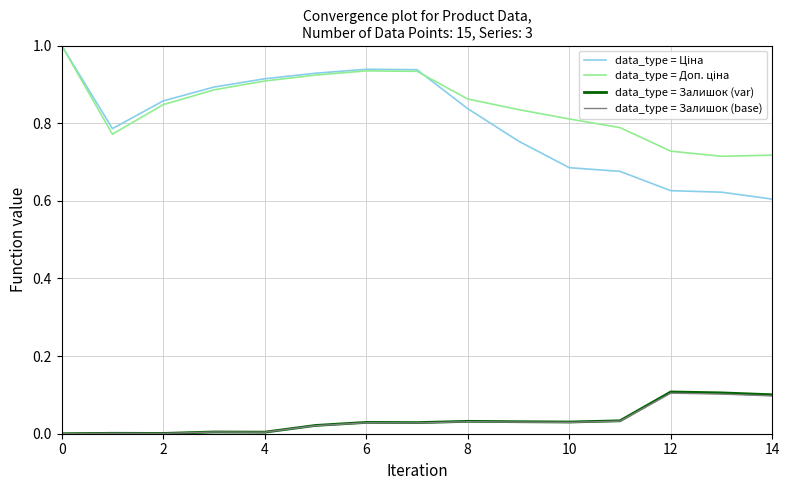

What is the greatest value displayed?

1.0